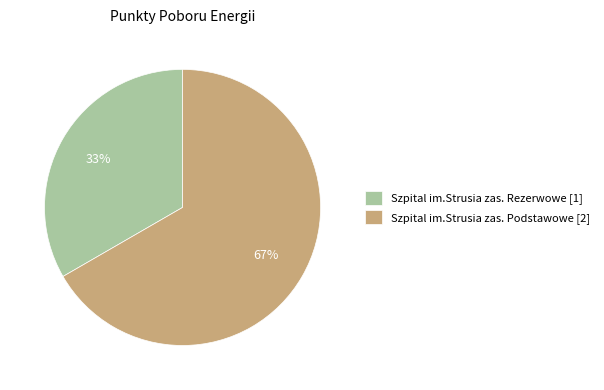

Which category has the smallest portion of the pie?

Szpital im.Strusia zas. Rezerwowe